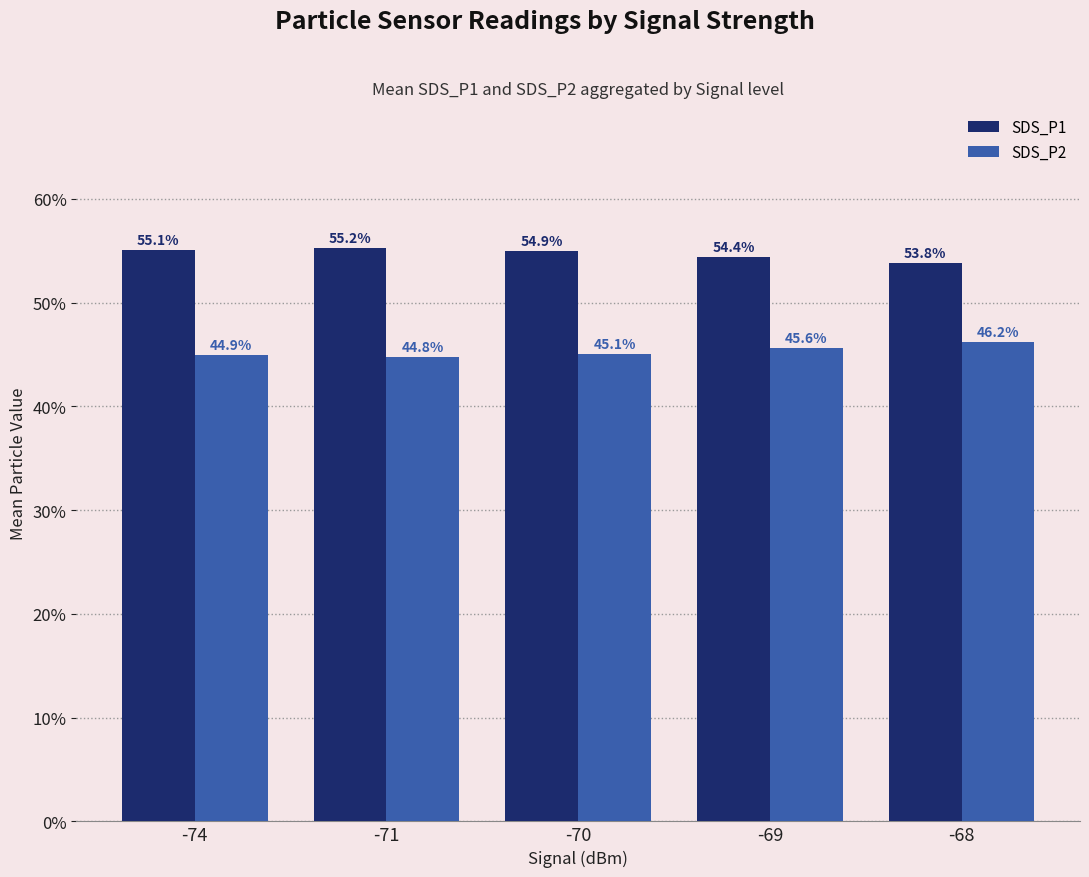

How many data points in SDS_P1 are above 54?

4